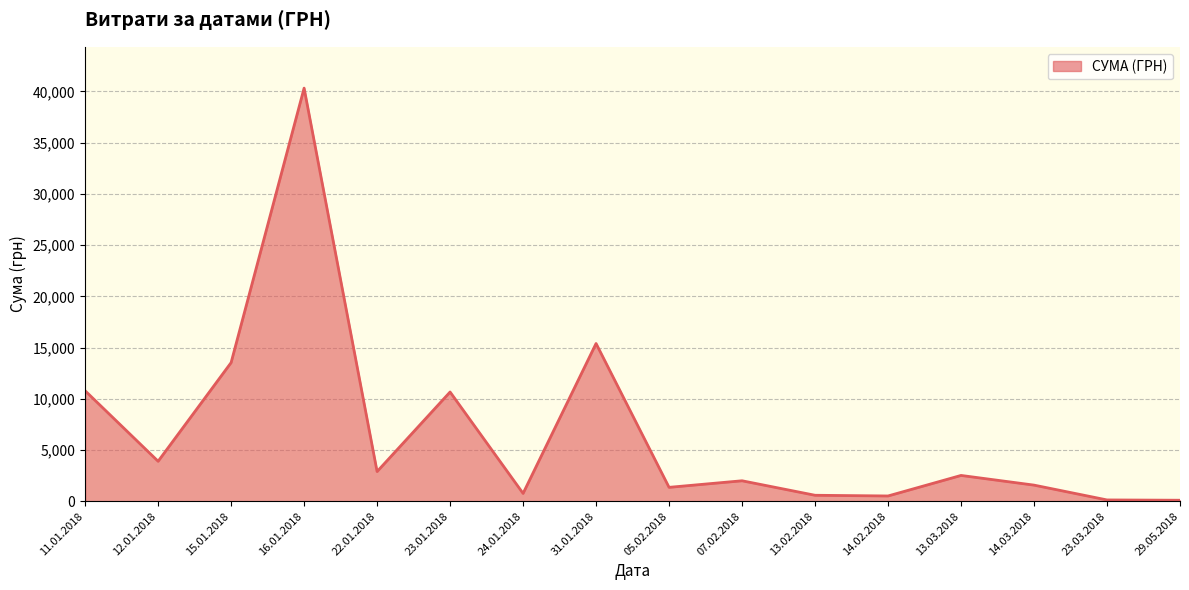

What is the ratio of the value at 14.03.2018 to the value at 13.03.2018?

0.6